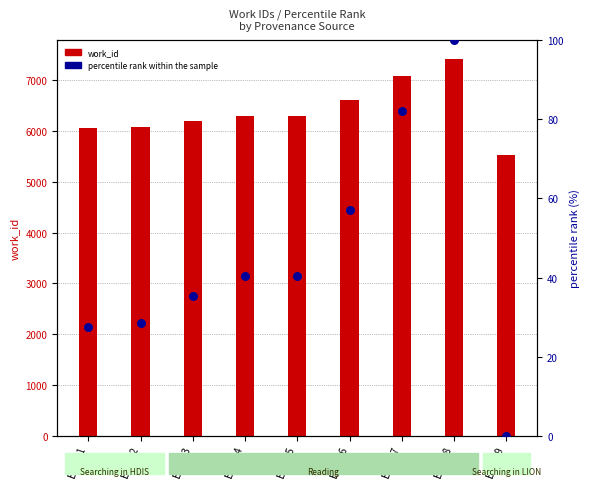

Which series reaches the maximum Y coordinate?

work_id